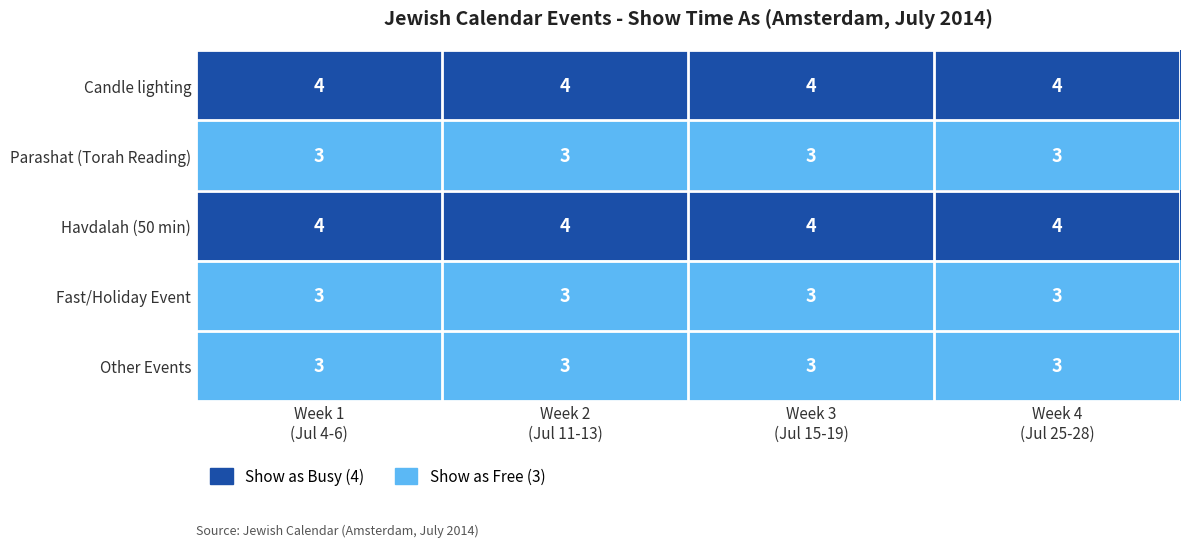

What is the minimum value for Other Events?

3